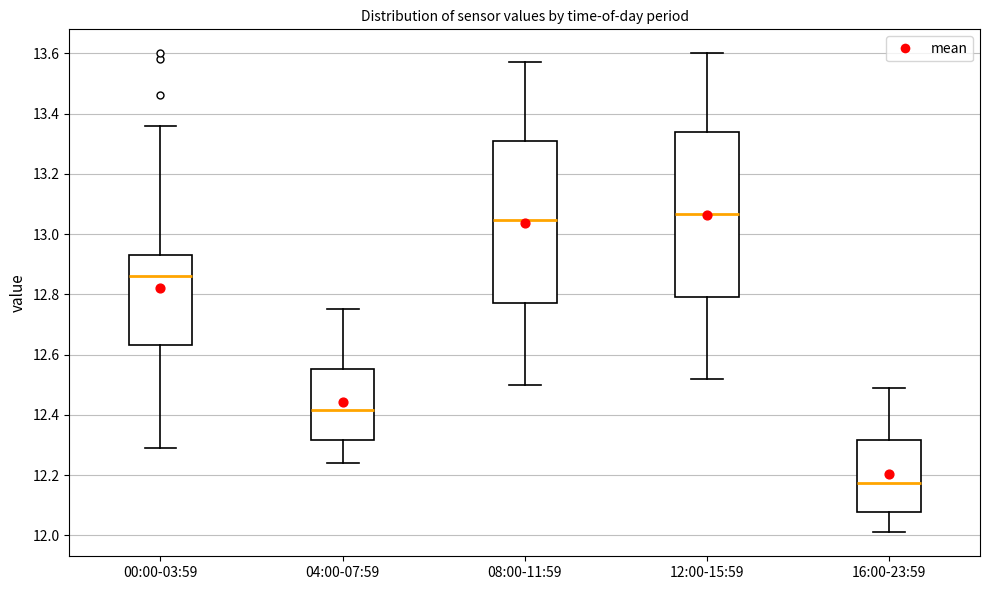

Which box's median line is the highest?

12:00-15:59